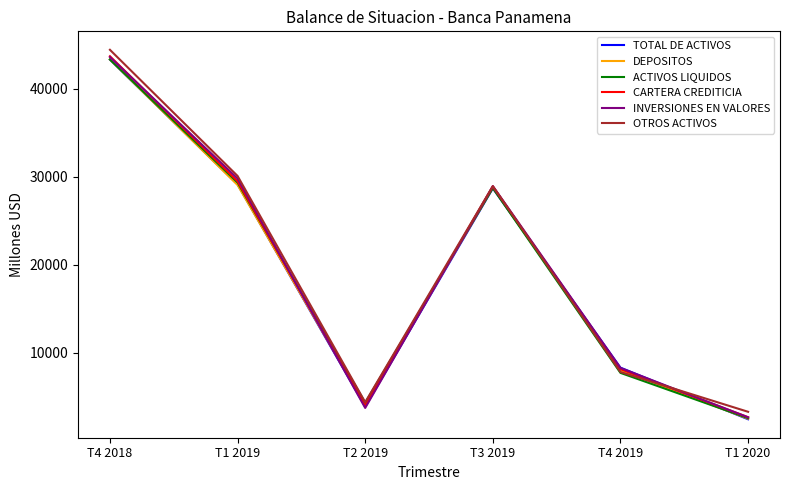

At which category is the sum across all series the highest?

T4 2018